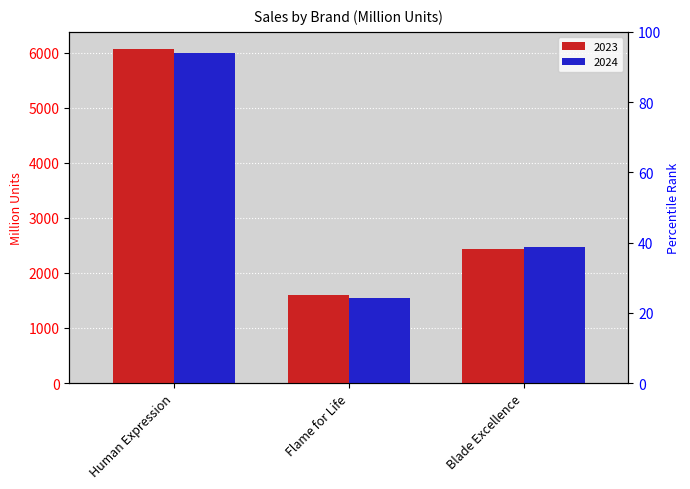

What is the average value of the 2024 series?

3336